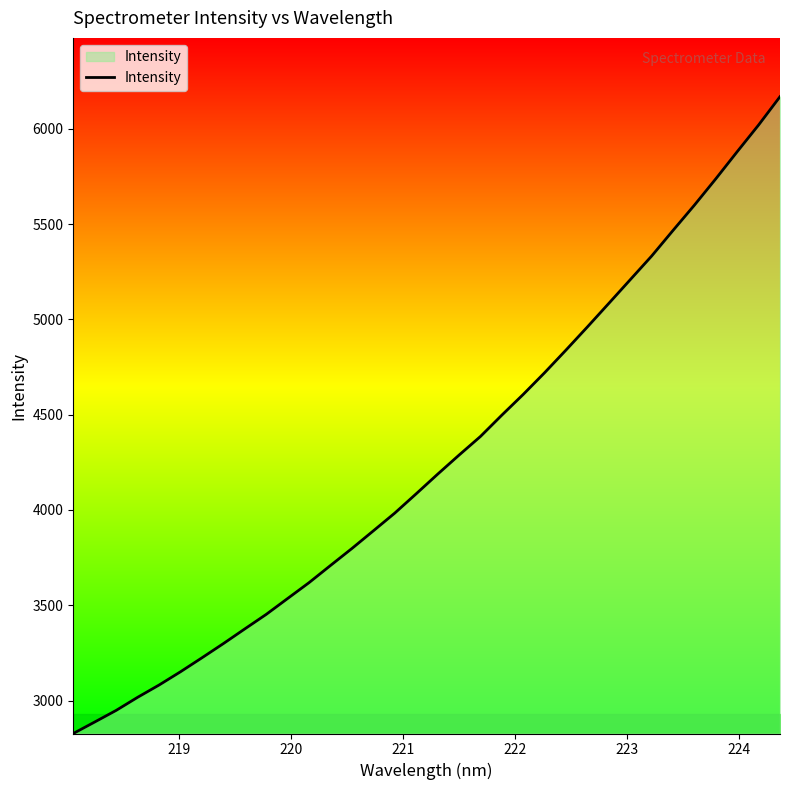

What is the minimum value shown in the chart?

2827.3